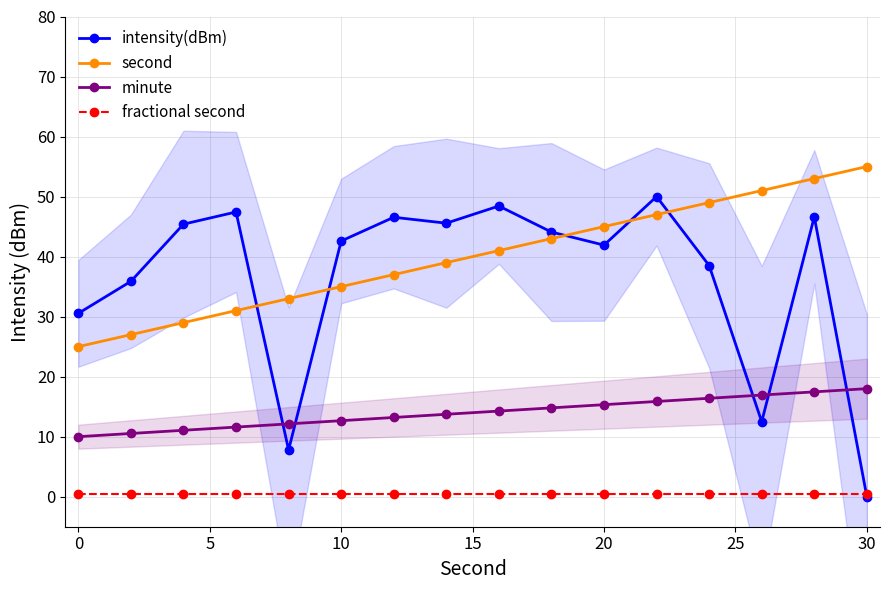

How many data points in minute are less than 14?

8